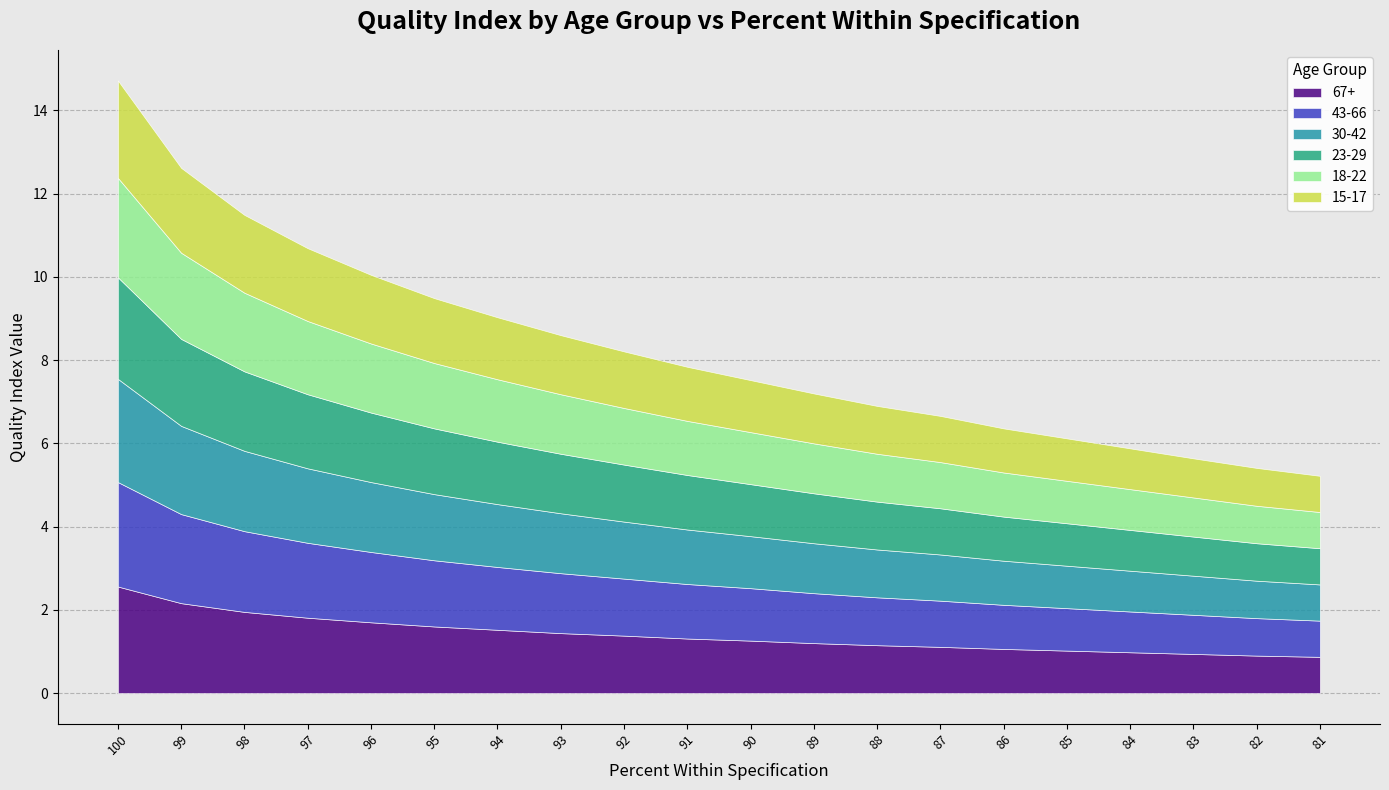

Which series changed the most between 95 and 88?

67+